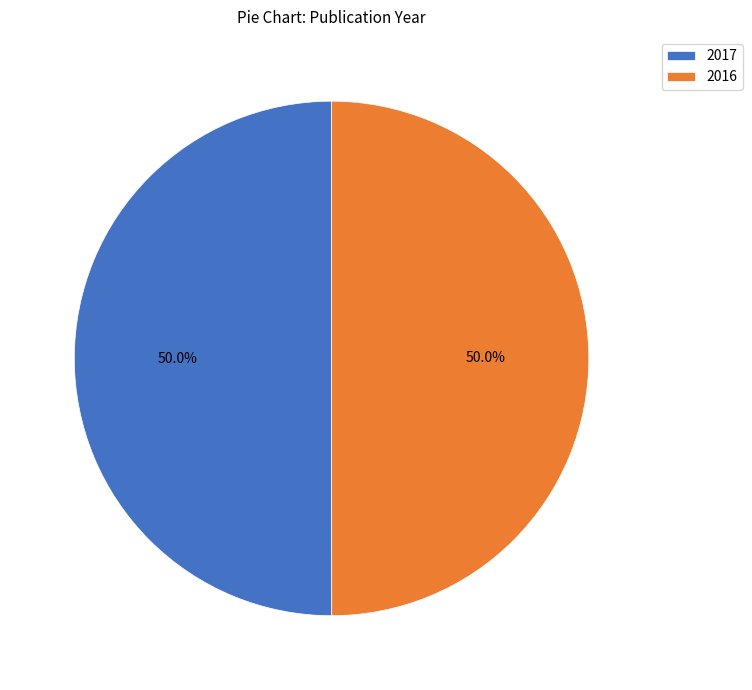

What percentage is NOT represented by 2017?

50.0%